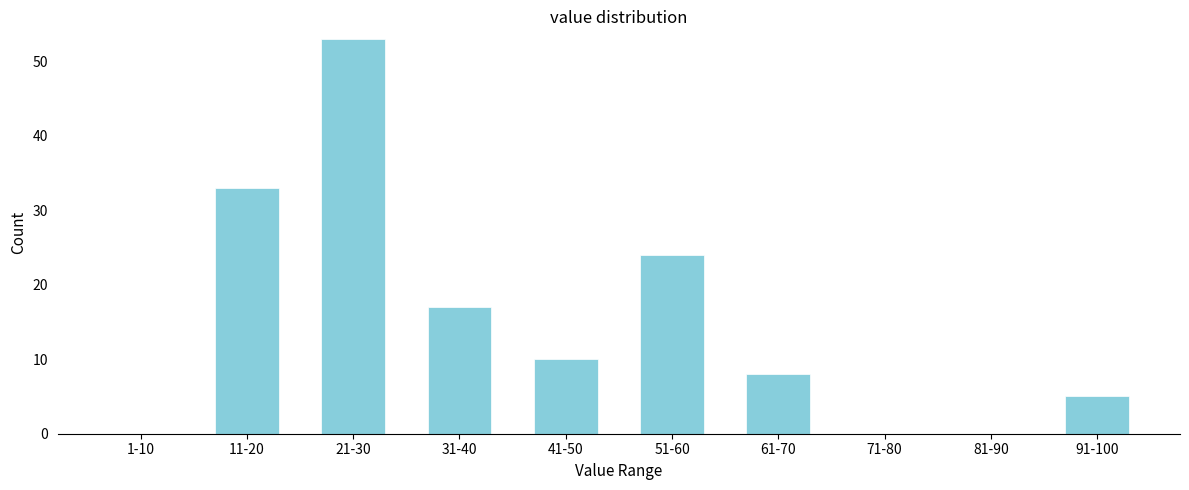

Reading right to left, extract all data points from this chart.

91-100=5	81-90=0	71-80=0	61-70=8	51-60=24	41-50=10	31-40=17	21-30=53	11-20=33	1-10=0